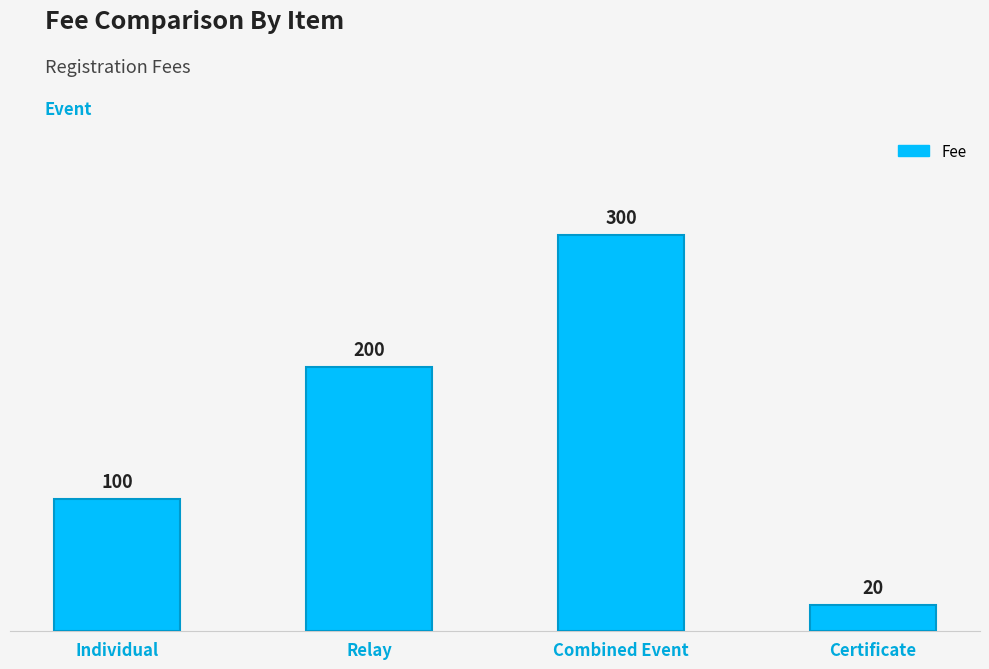

What is the difference between the maximum and minimum values?

280